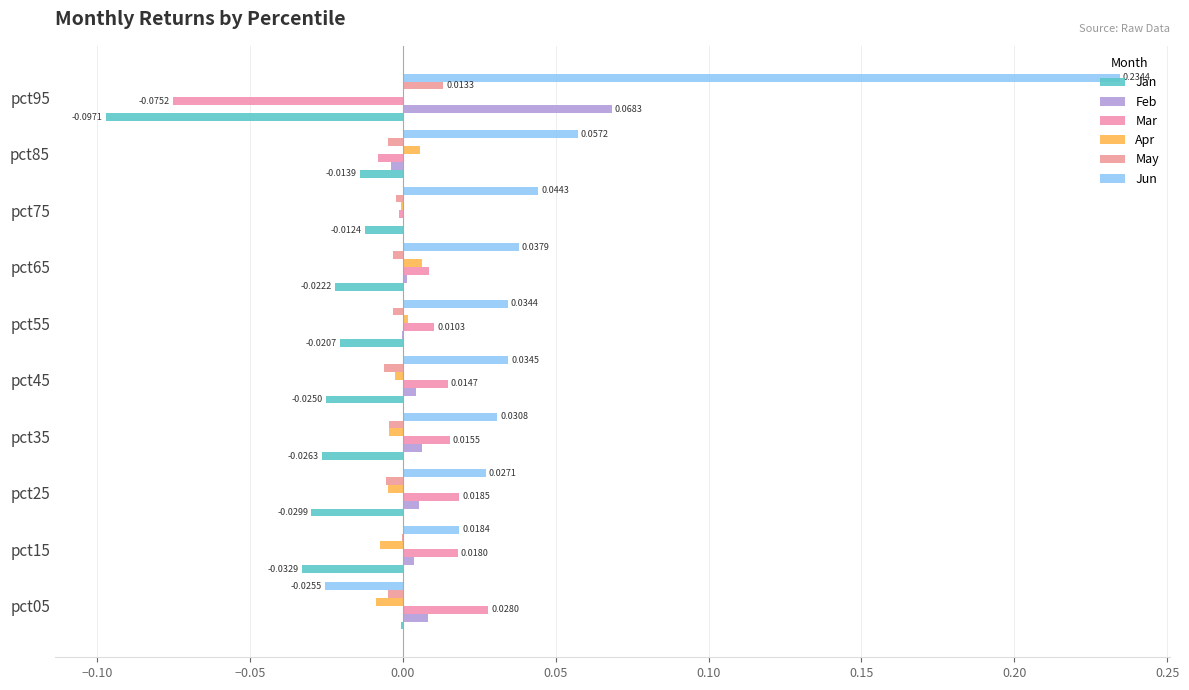

Reading right to left, what are all the values shown in this chart?

Jan: -0.1	-0.0	-0.0	-0.0	-0.0	-0.0	-0.0	-0.0	-0.0	-0.0
Feb: 0.1	-0.0	0.0	0.0	-0.0	0.0	0.0	0.0	0.0	0.0
Mar: -0.1	-0.0	-0.0	0.0	0.0	0.0	0.0	0.0	0.0	0.0
Apr: 0.0	0.0	-0.0	0.0	0.0	-0.0	-0.0	-0.0	-0.0	-0.0
May: 0.0	-0.0	-0.0	-0.0	-0.0	-0.0	-0.0	-0.0	-0.0	-0.0
Jun: 0.2	0.1	0.0	0.0	0.0	0.0	0.0	0.0	0.0	-0.0